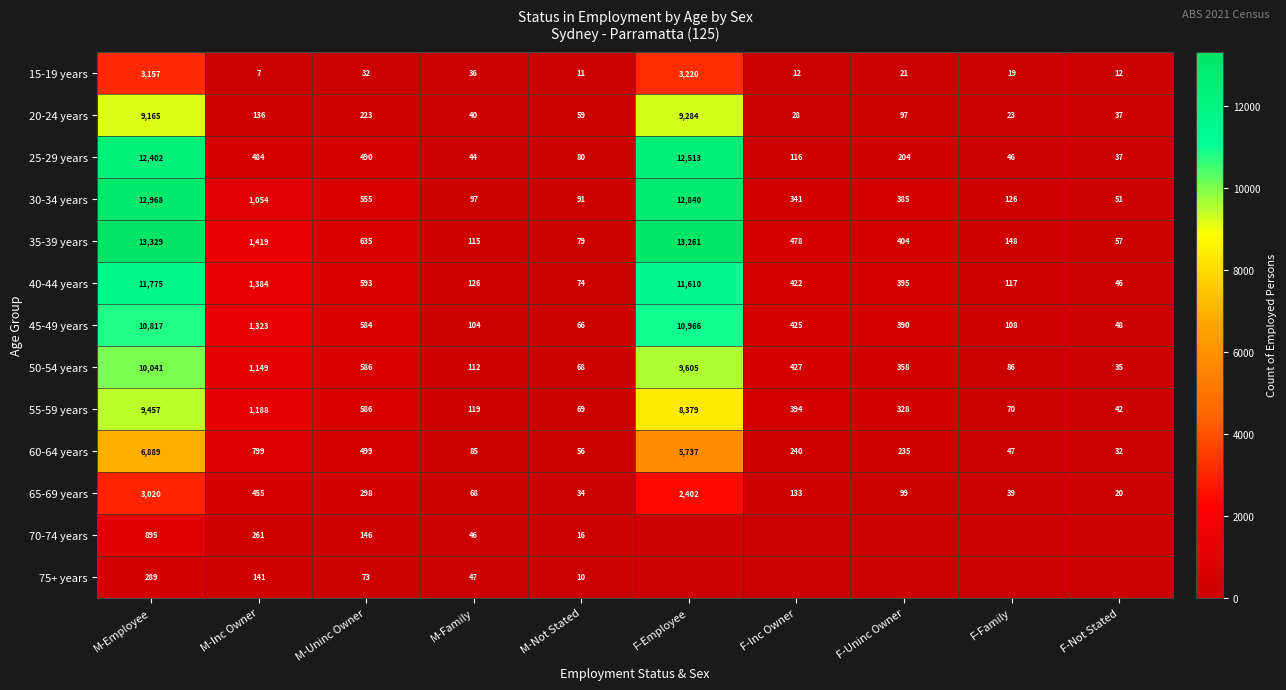

List the labels in order of 40-44 years value, largest first.

M-Employee, F-Employee, M-Inc Owner, M-Uninc Owner, F-Inc Owner, F-Uninc Owner, M-Family, F-Family, M-Not Stated, F-Not Stated